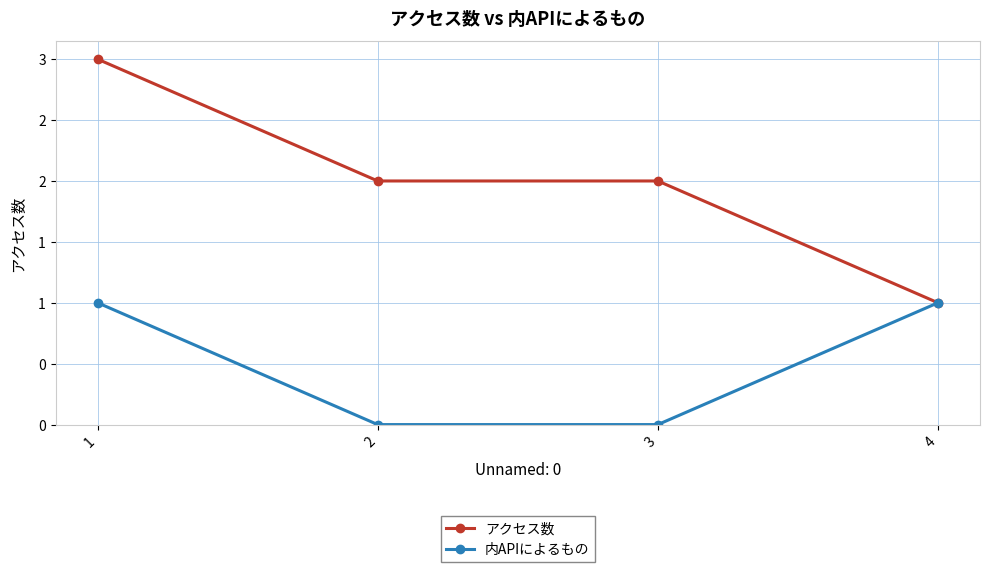

What are all the series names shown in the legend?

アクセス数, 内APIによるもの